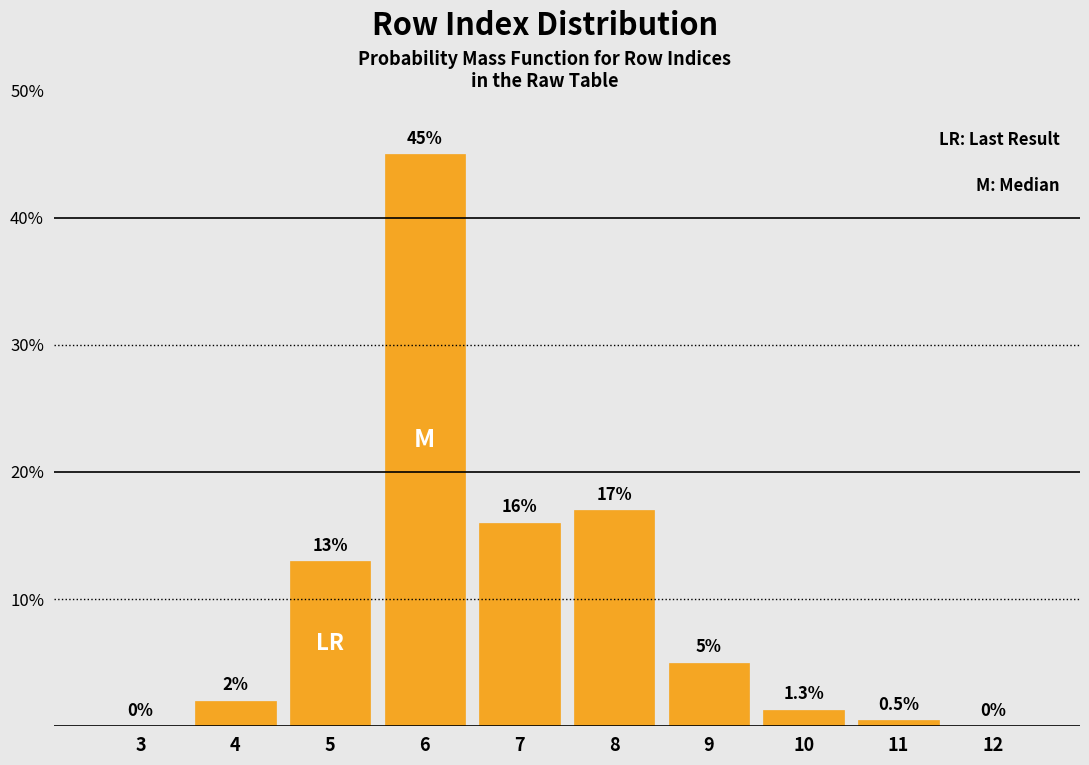

Reading right to left, what are all the values shown in this chart?

12=0.0	11=0.5	10=1.3	9=5.0	8=17.0	7=16.0	6=45.0	5=13.0	4=2.0	3=0.0